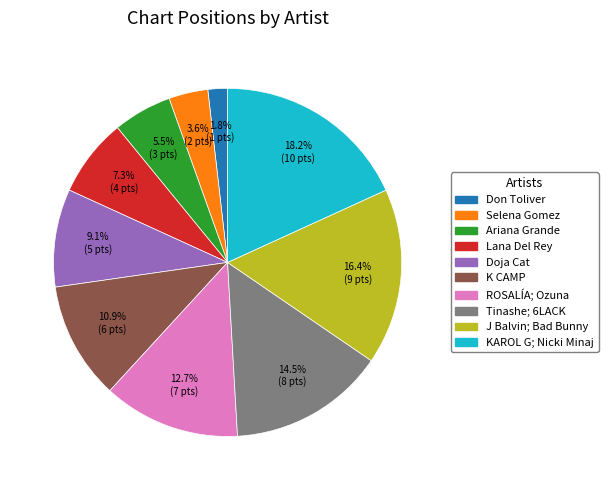

Approximately how many times larger is the value at Ariana Grande compared to Doja Cat?

0.6